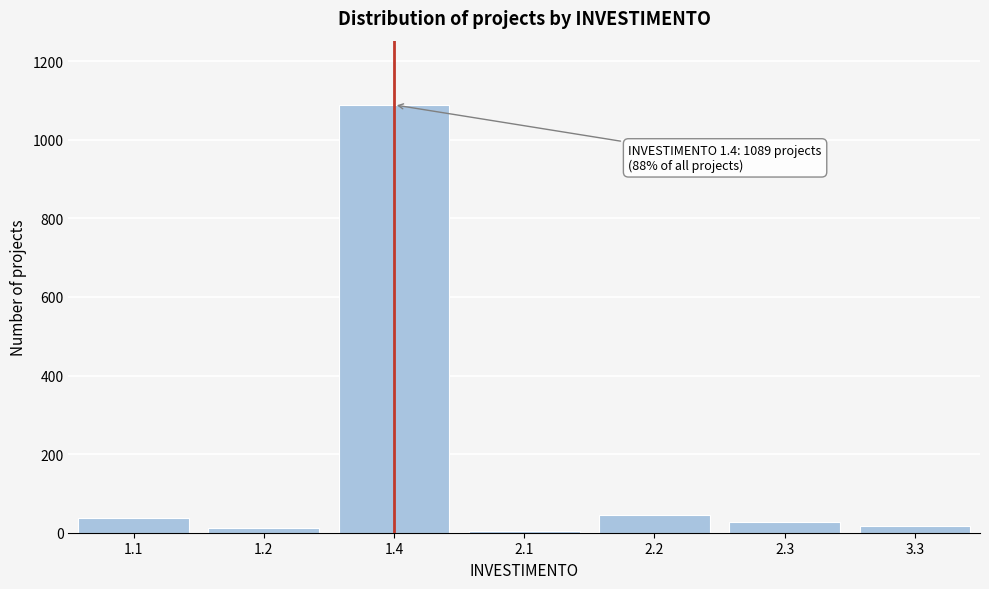

Reading right to left, transcribe all the data shown in this chart.

18	28	45	4	1089	12	38